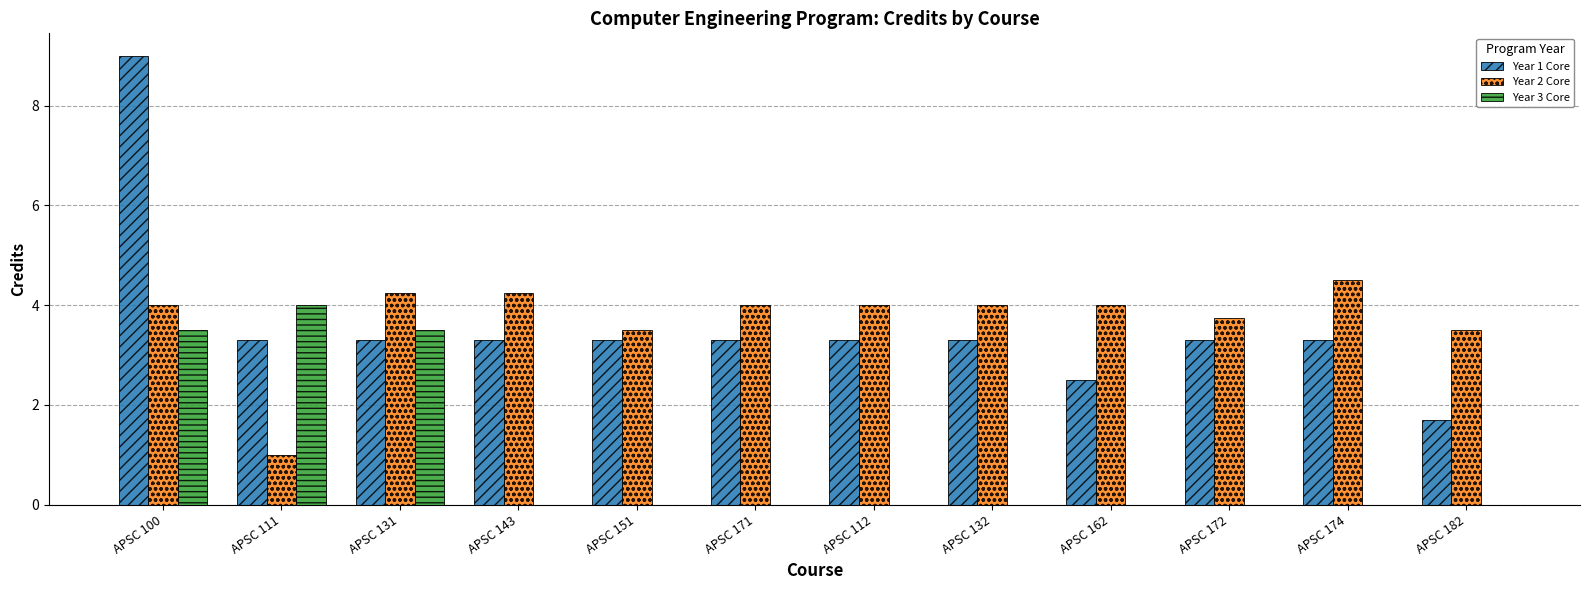

Is it true that Year 1 Core equals 5.5 at APSC 111?

False